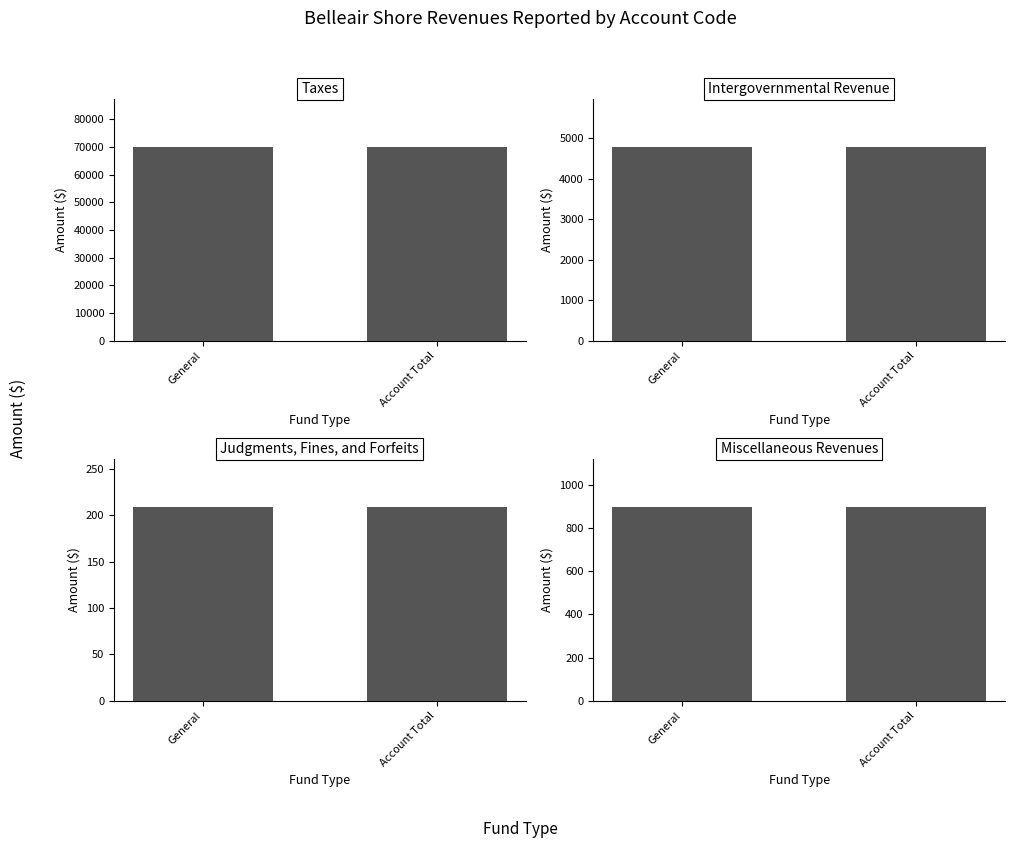

What is the average value of the Miscellaneous Revenues series?

899